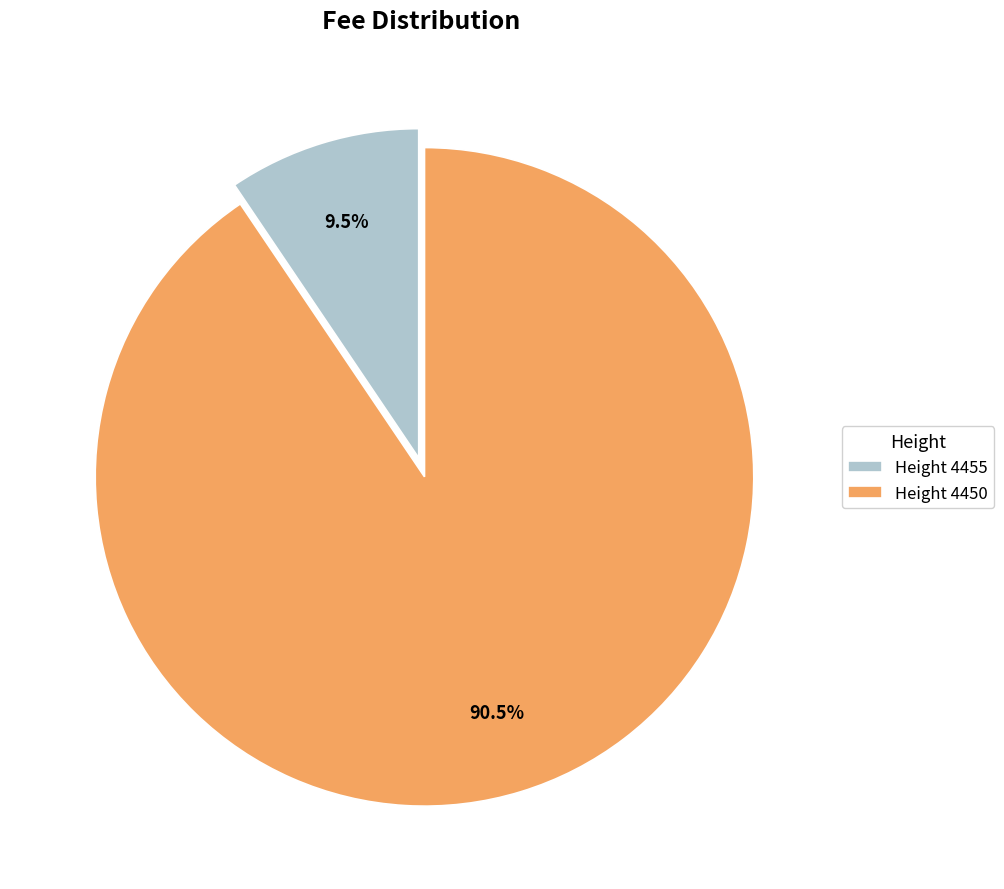

Count the number of slices in the pie.

2